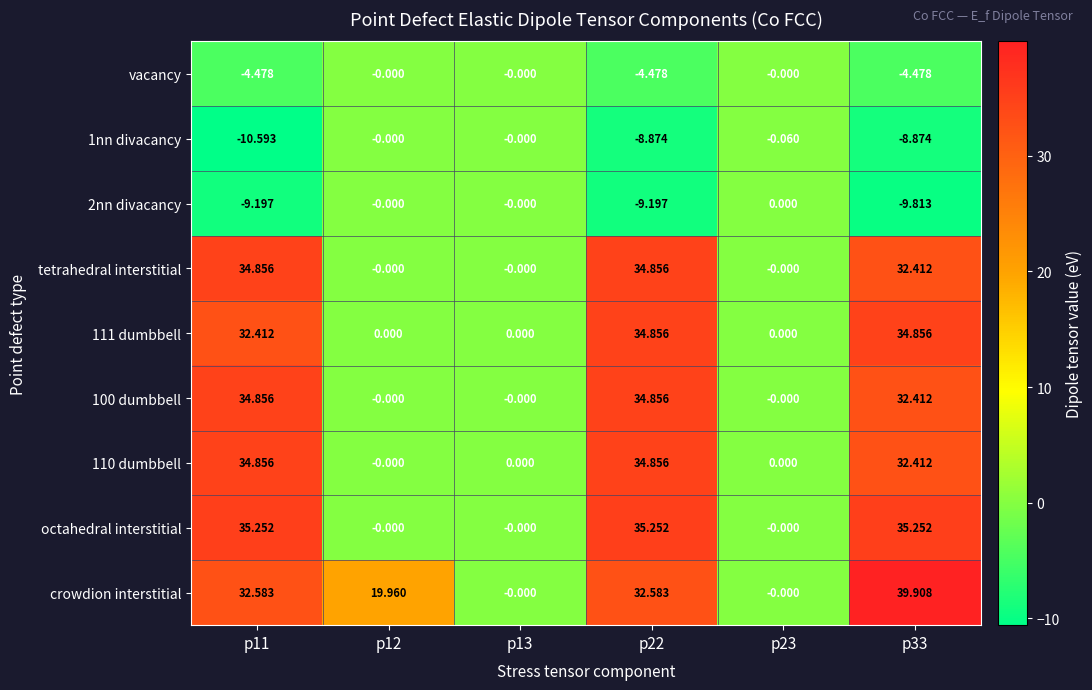

Which series has the largest total across all categories?

crowdion interstitial